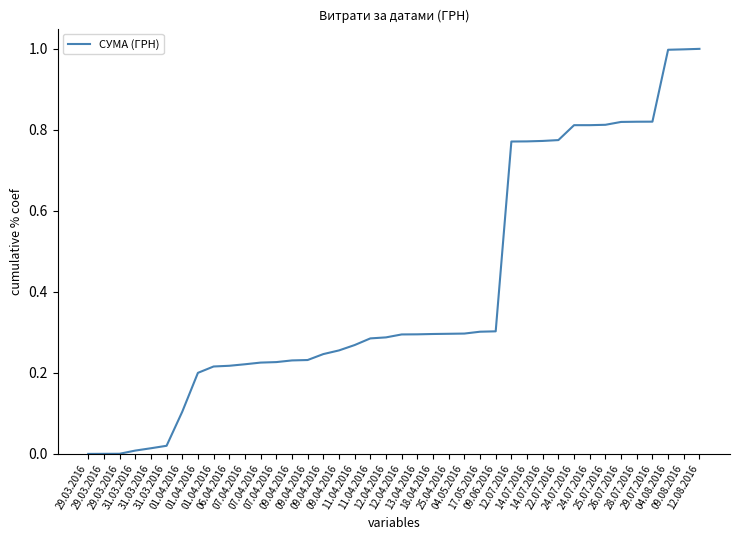

Which category has the highest value across all series?

12.08.2016